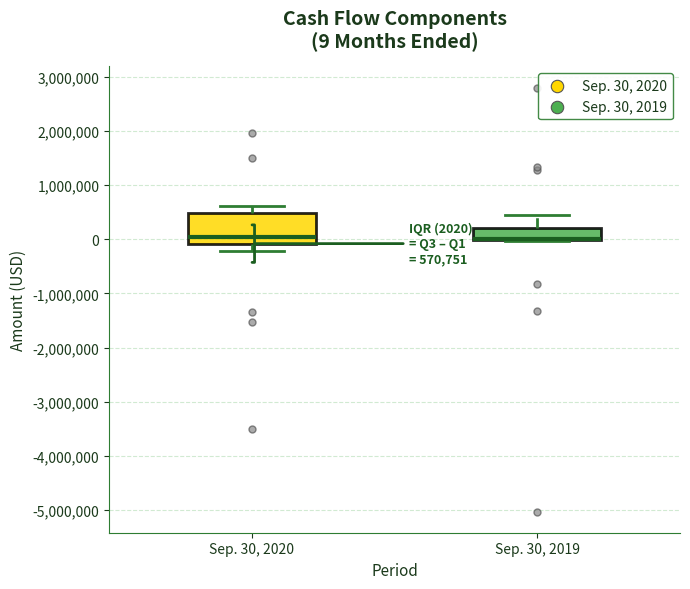

Comparing the boxes themselves (not the whiskers), which one is the tallest?

Sep. 30, 2020